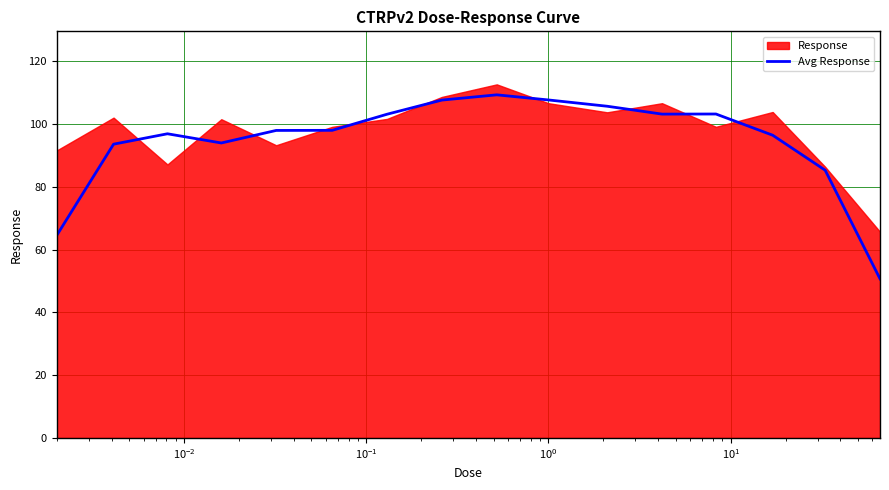

What is the minimum value for Avg Response?

50.7